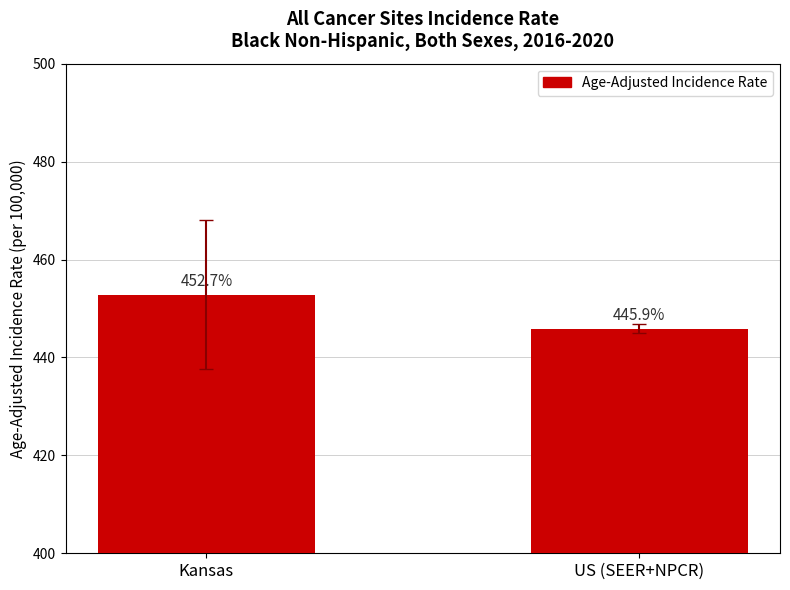

What position from the right is Kansas?

2